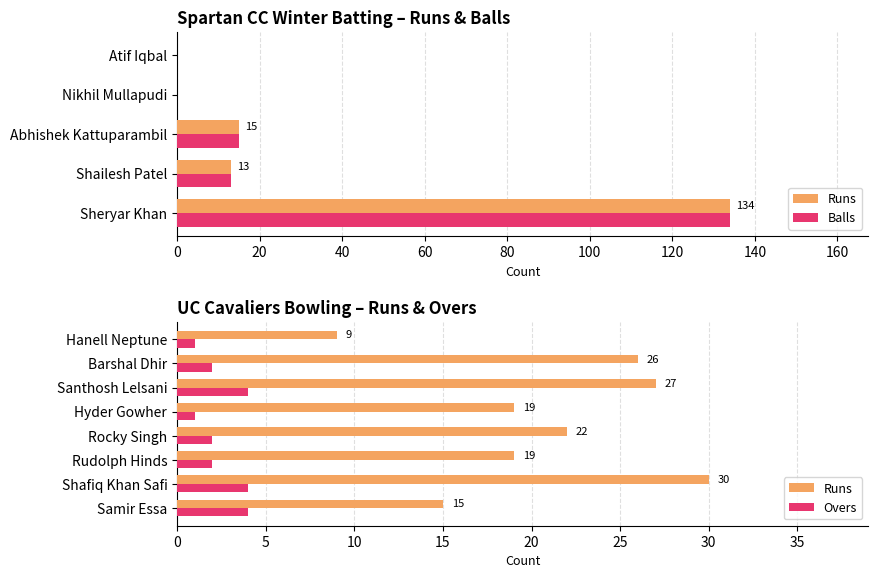

True or false: Runs has a value of -47 at Atif Iqbal.

False